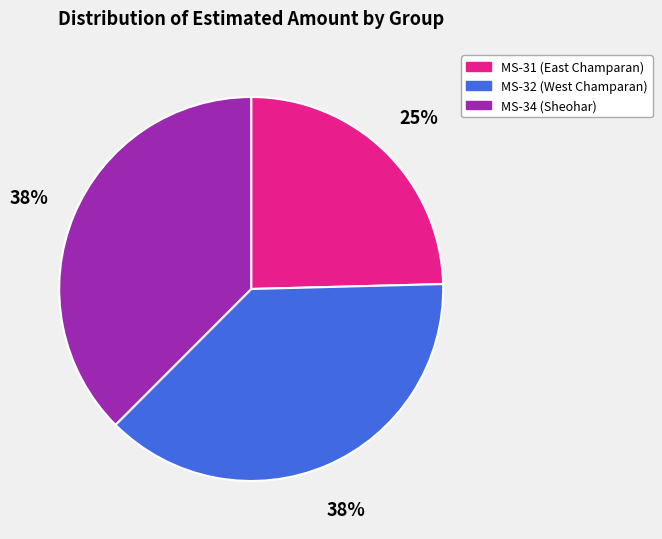

The MS-34 (Sheohar) slice represents 48% of the pie. True or false?

False